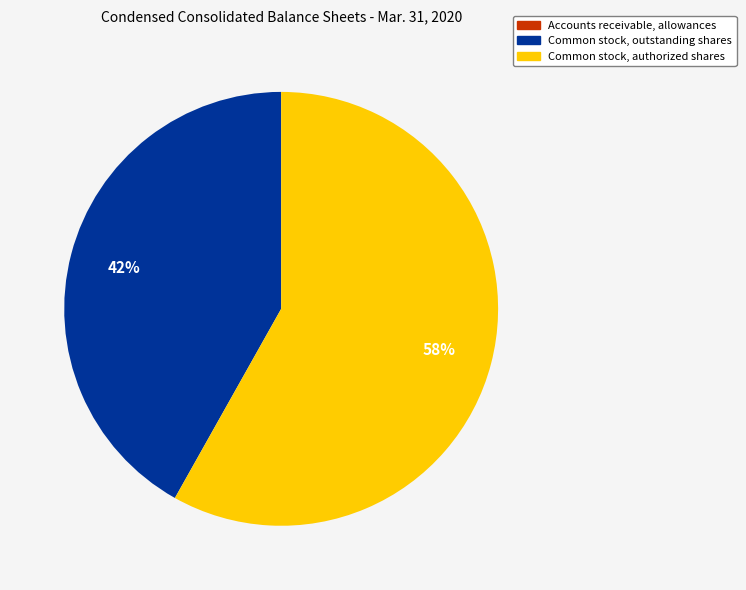

Which category has the biggest portion of the pie?

Common stock, authorized shares